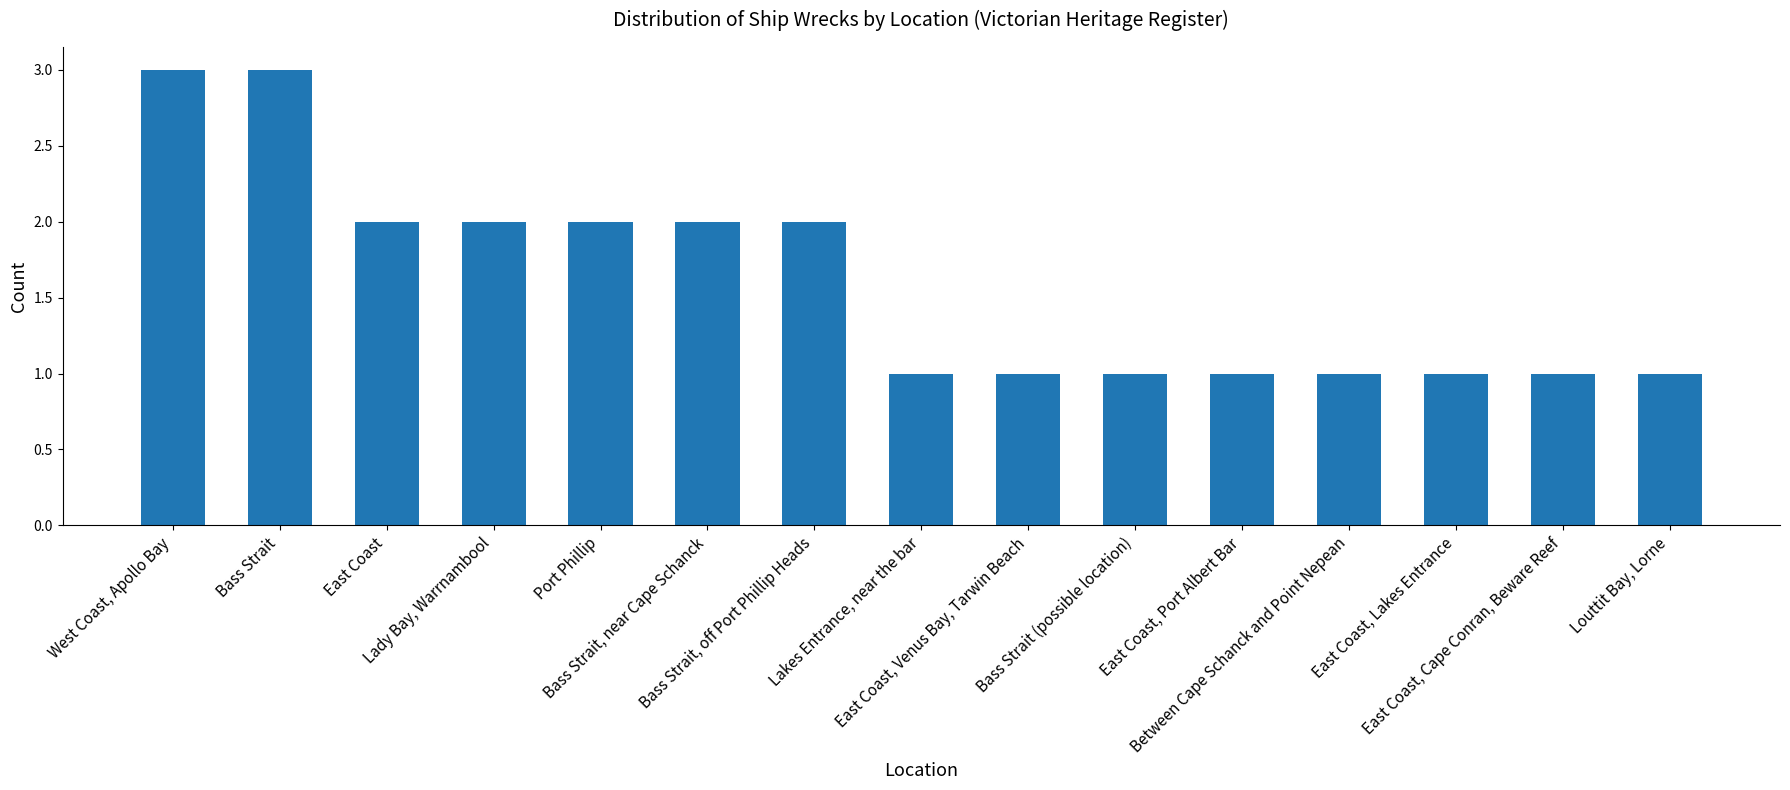

What is the value of the 7th bar from the left?

2